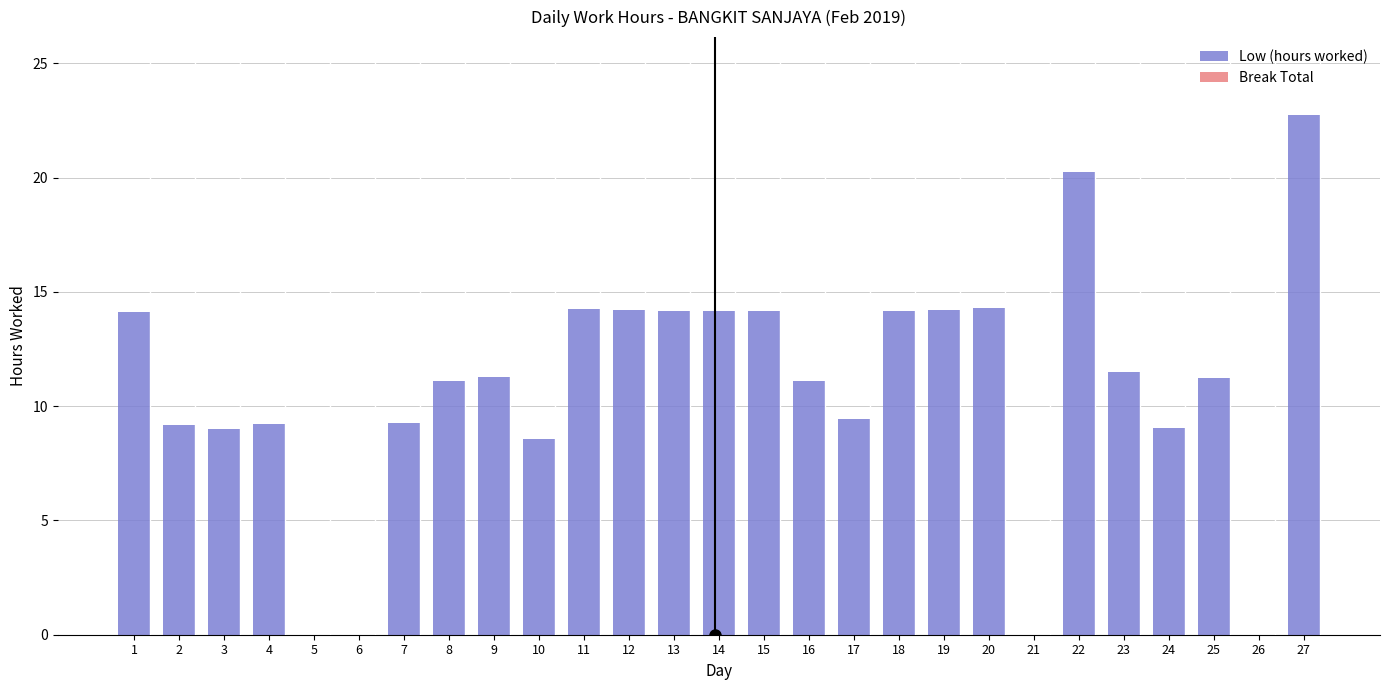

The value at 10 is 8.6. True or false?

True